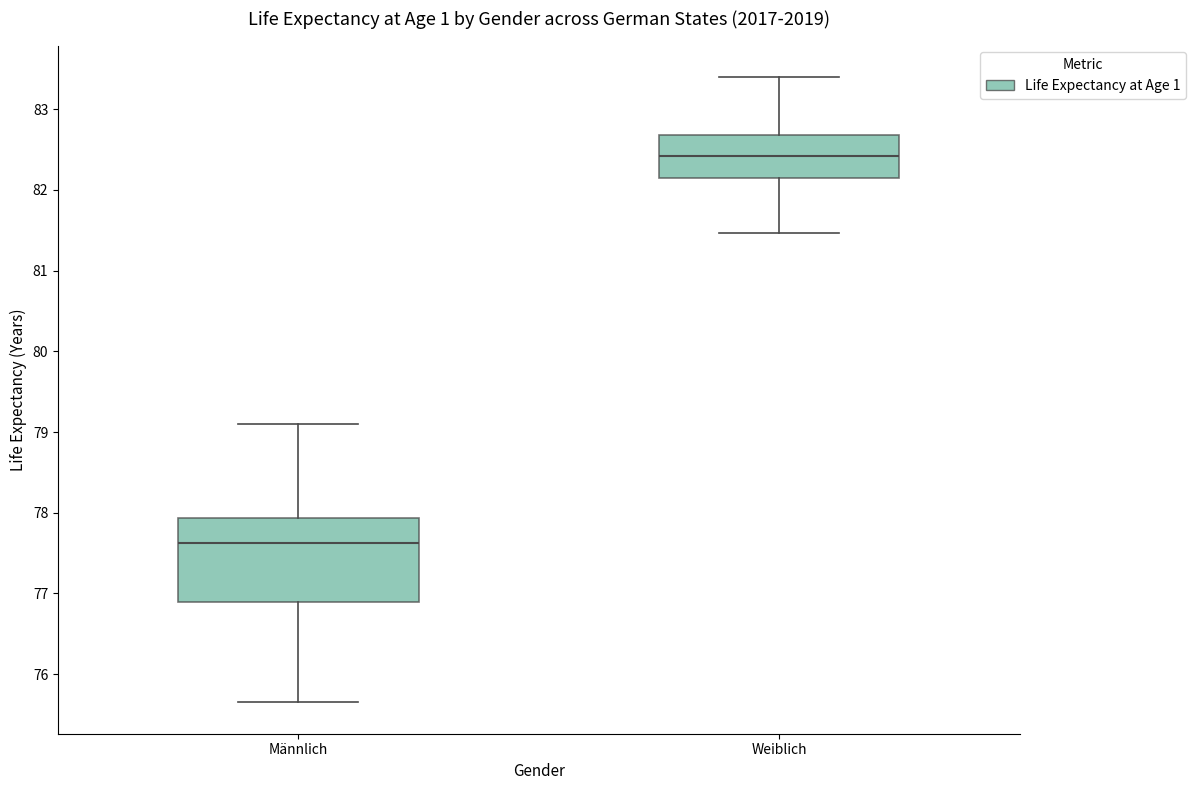

Which box has the lowest median line?

Männlich